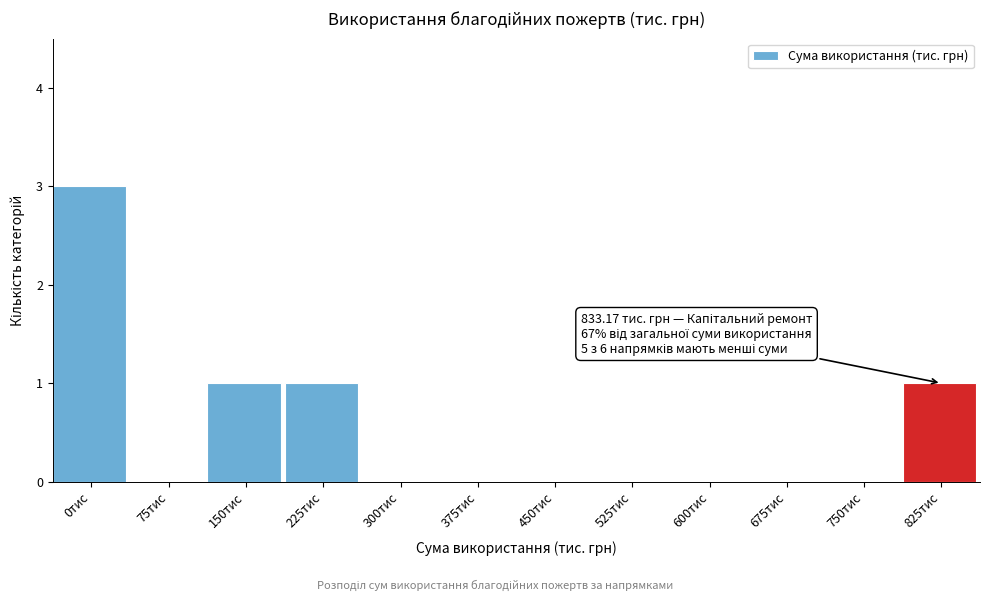

Reading right to left, list all the values displayed in this chart.

825тис=1	750тис=0	675тис=0	600тис=0	525тис=0	450тис=0	375тис=0	300тис=0	225тис=1	150тис=1	75тис=0	0тис=3